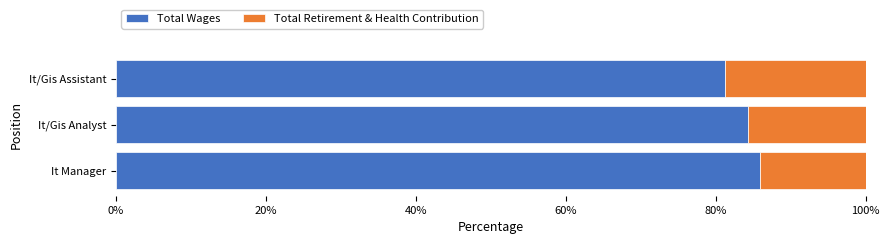

Is it true that Total Wages equals 45.0 at It/Gis Analyst?

False